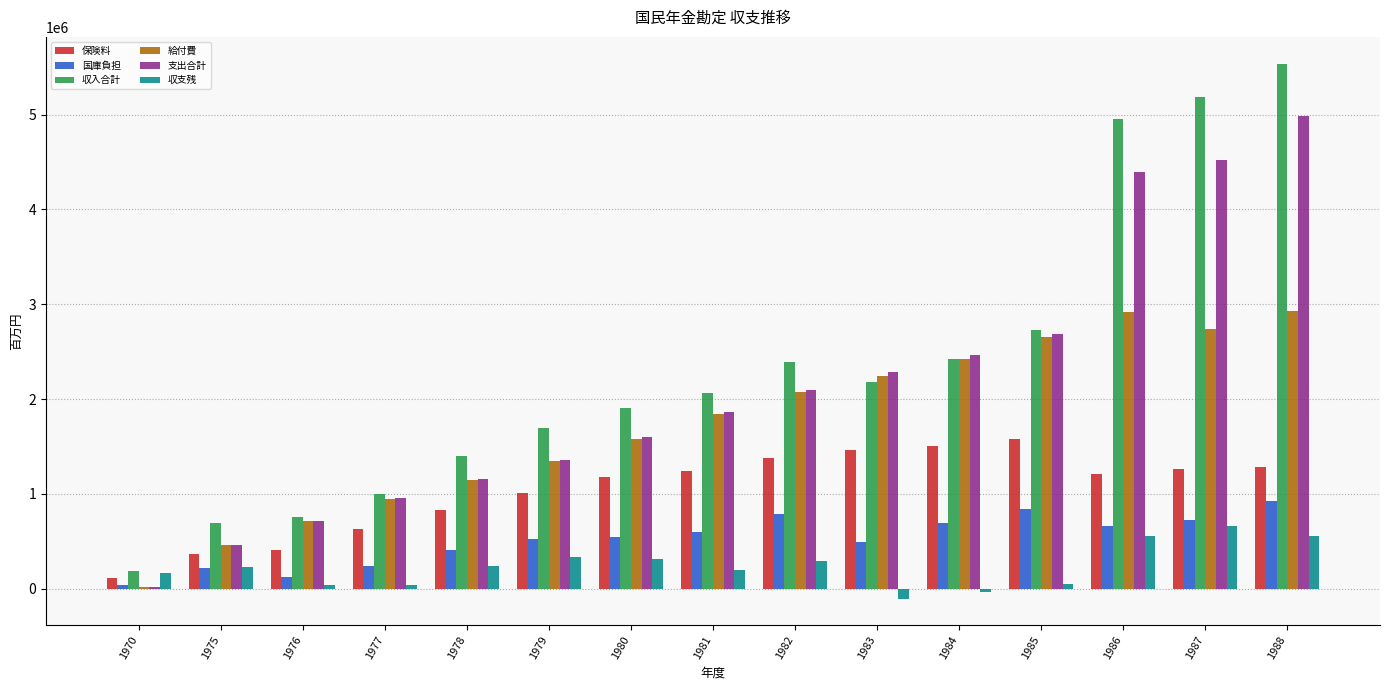

What are all the series names shown in the legend?

保険料, 国庫負担, 収入合計, 給付費, 支出合計, 収支残